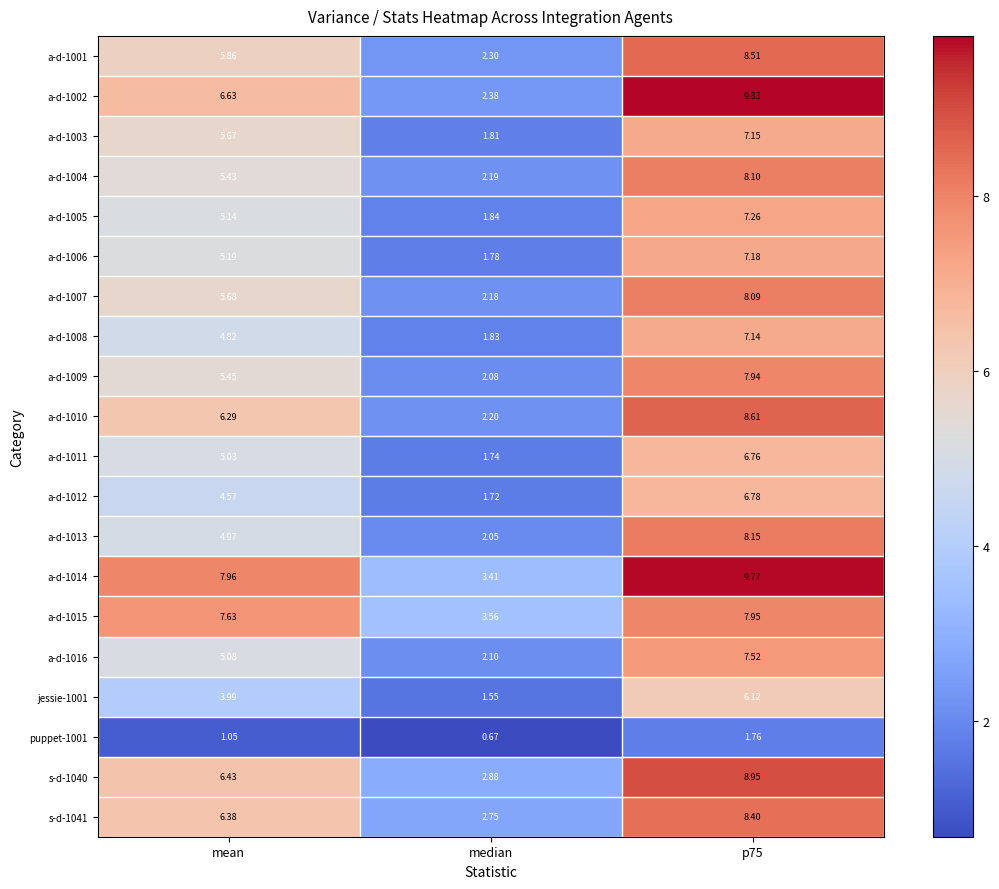

At which label is a-d-1011 closest to 4?

mean